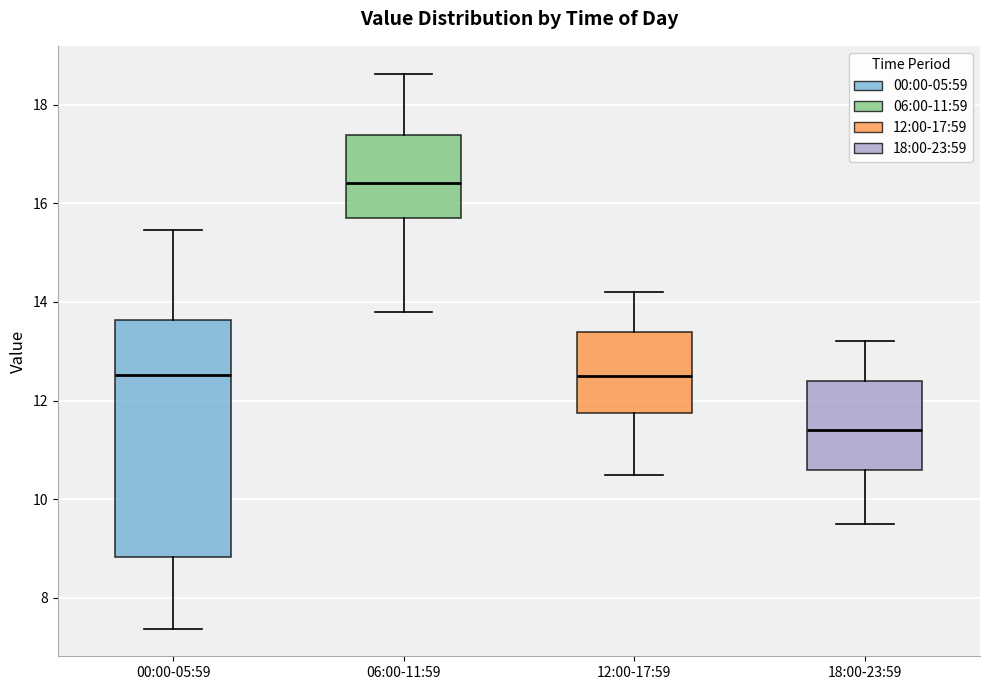

Where does the upper whisker of the box for 00:00-05:59 end on the y-axis? The values are not printed on the chart, so give them approximately, as read against the axis.

15.4